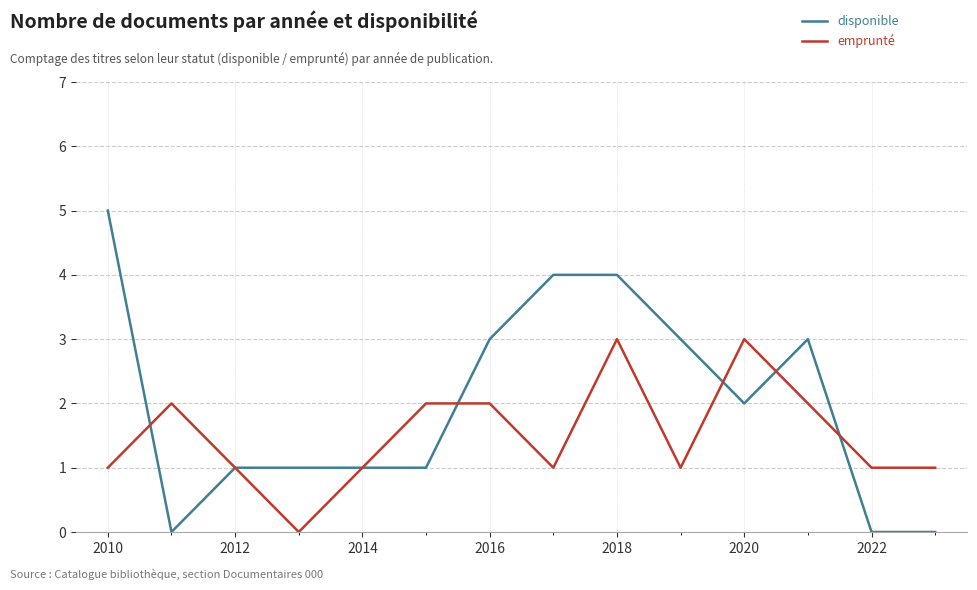

Which series has the largest total across all categories?

disponible